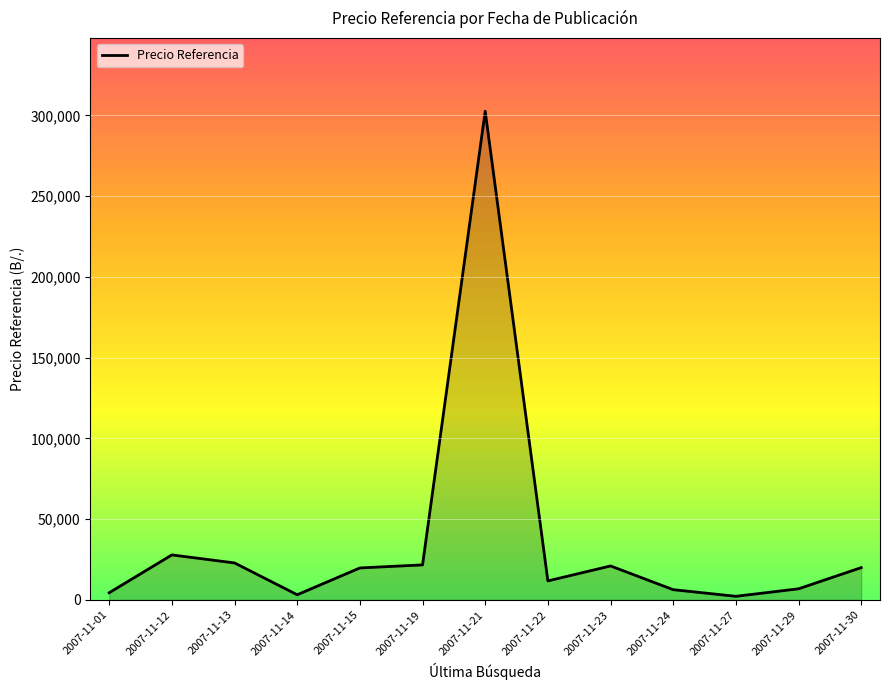

True or false: the data shows 2721.9 at 2007-11-12.

False